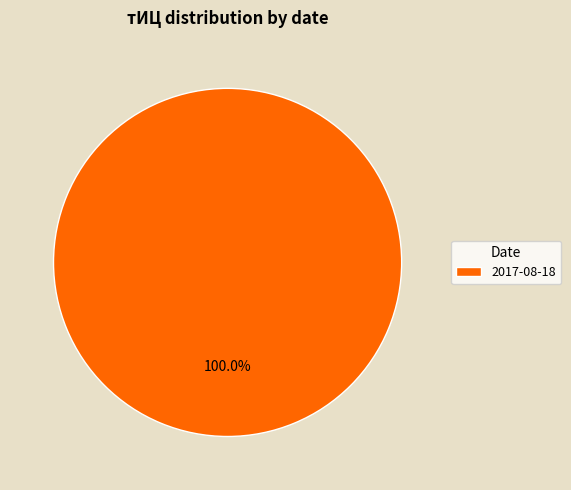

Rank the categories by value from highest to lowest.

2017-08-18